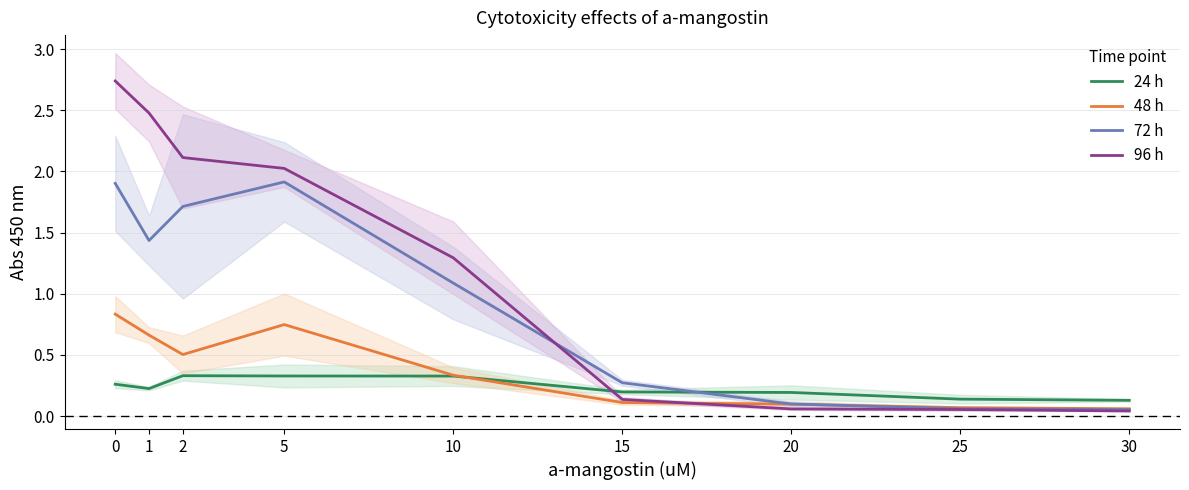

True or false: 24 h and 72 h cross at least once.

True